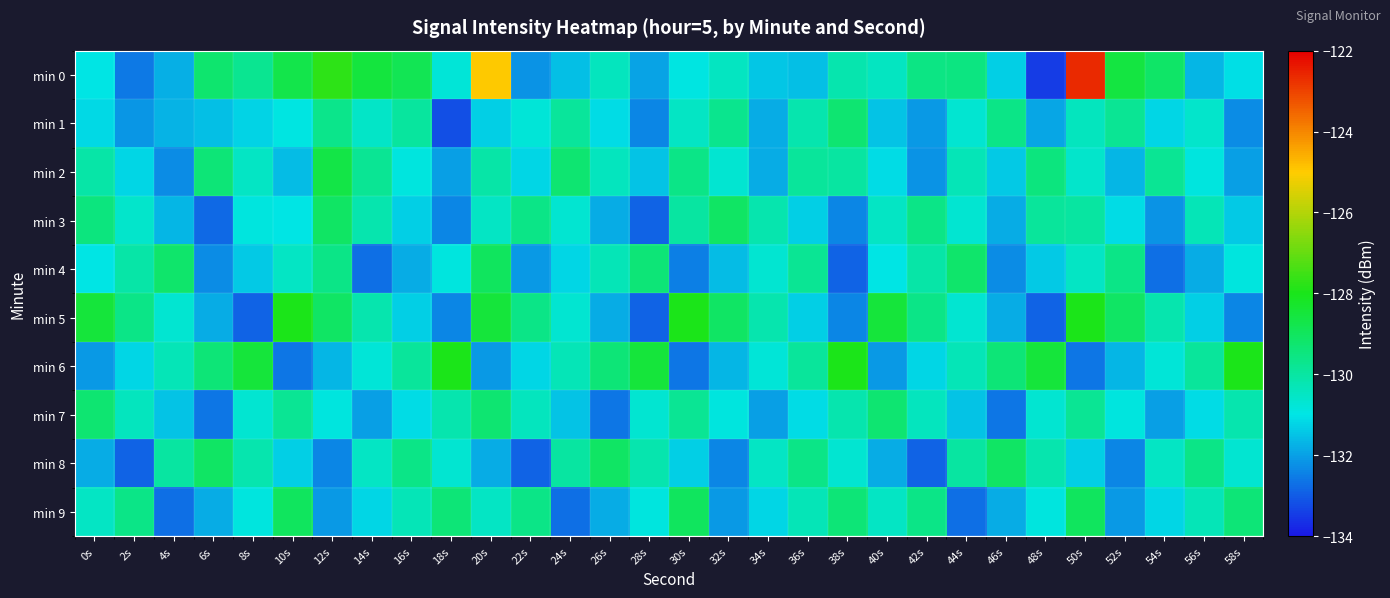

At which category does the chart reach its minimum across all series?

48s